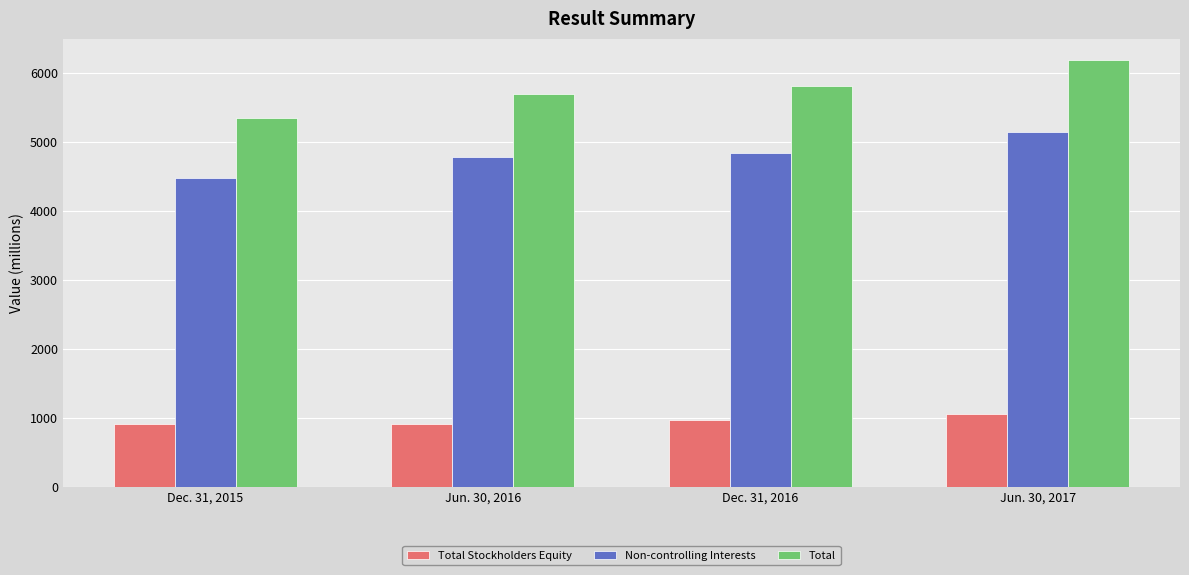

Is it true that Total equals 6974 at Dec. 31, 2015?

False